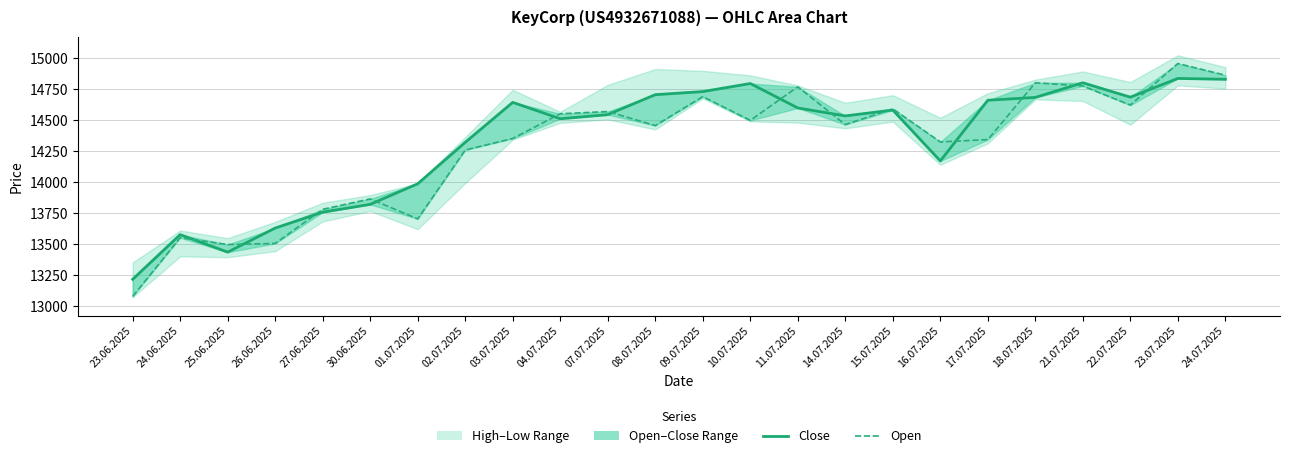

Reading right to left, extract all data points from this chart.

Close: 14828	14835	14684	14800	14682	14659	14170	14580	14533	14597	14794	14729	14704	14543	14510	14642	14320	13986	13820	13757	13629	13435	13576	13216
Open: 14861	14955	14620	14774	14800	14342	14323	14590	14463	14767	14497	14688	14455	14568	14550	14351	14258	13703	13864	13780	13505	13496	13551	13078